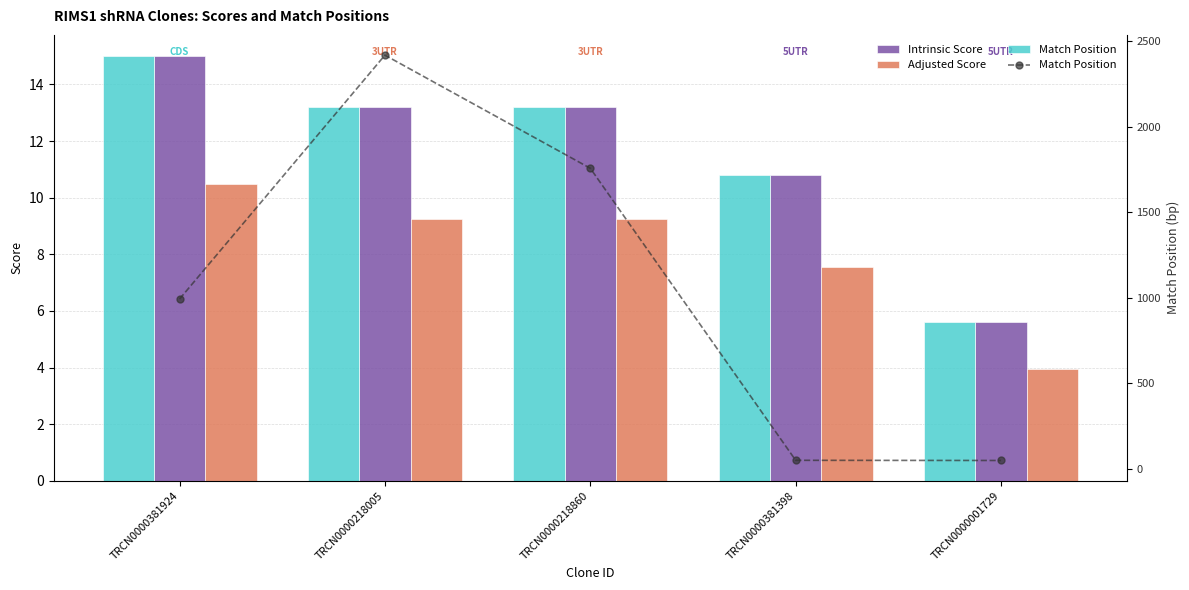

What is the difference between the Match Position values at TRCN0000381398 and TRCN0000218860?

1709.0